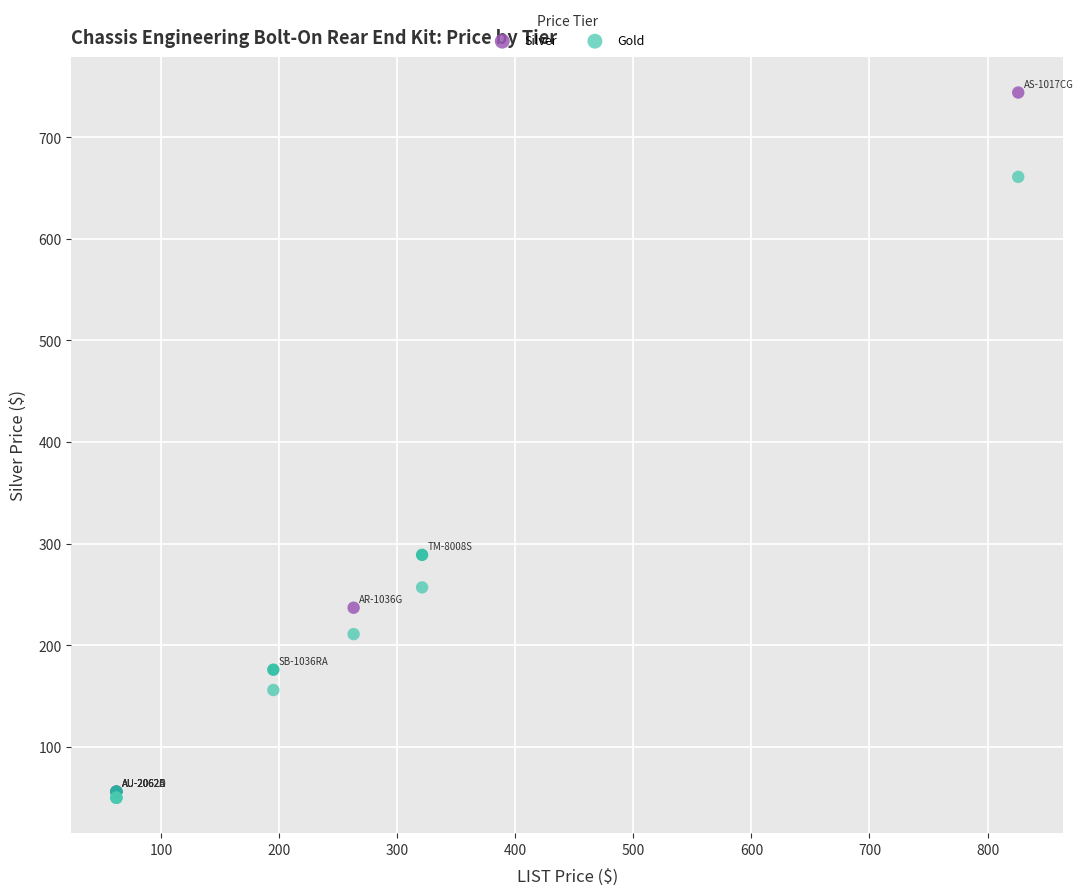

In the Silver series, what Y value is closest to 400?

289